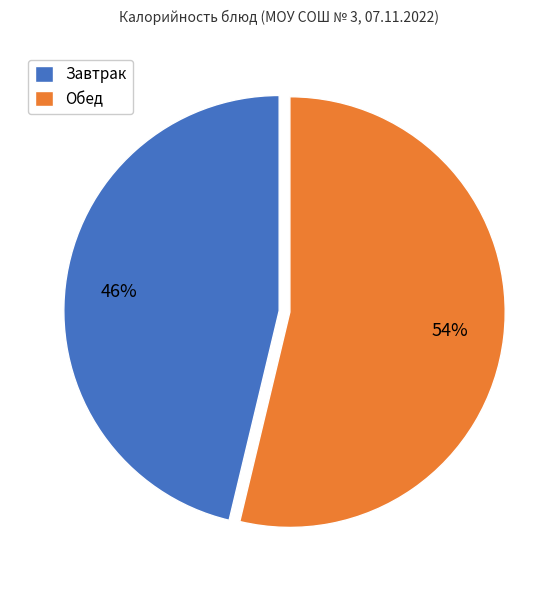

How many segments does this pie chart have?

2